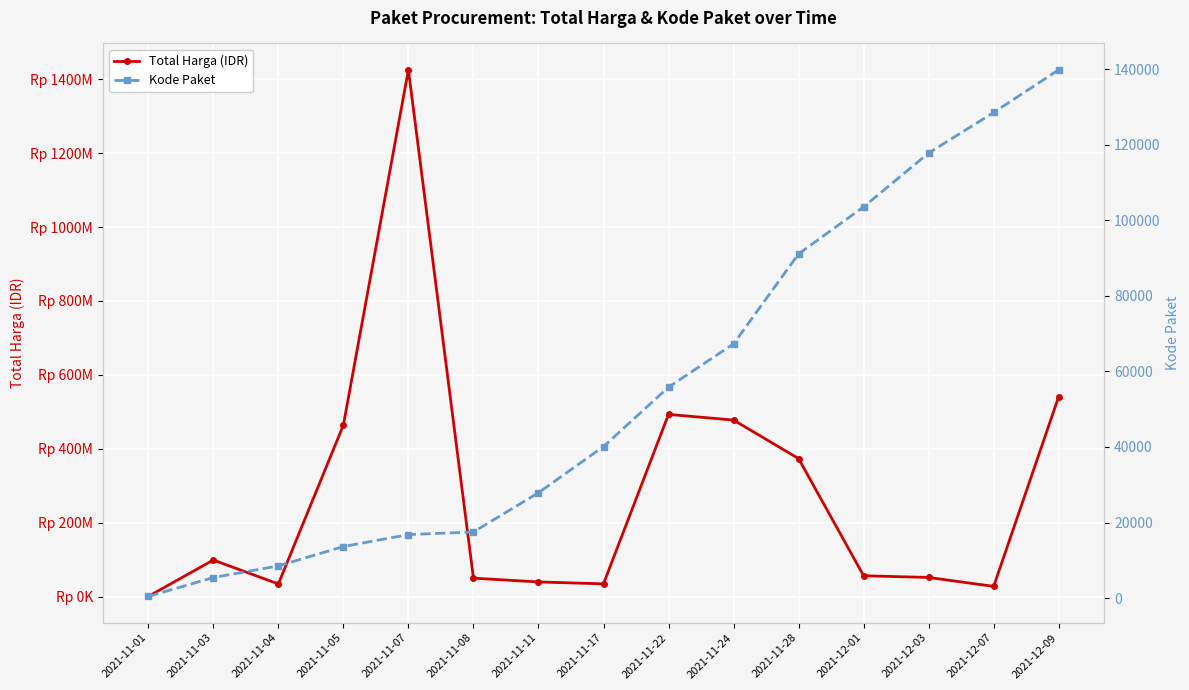

Where does the Kode Paket series first go above 40112?

2021-11-22